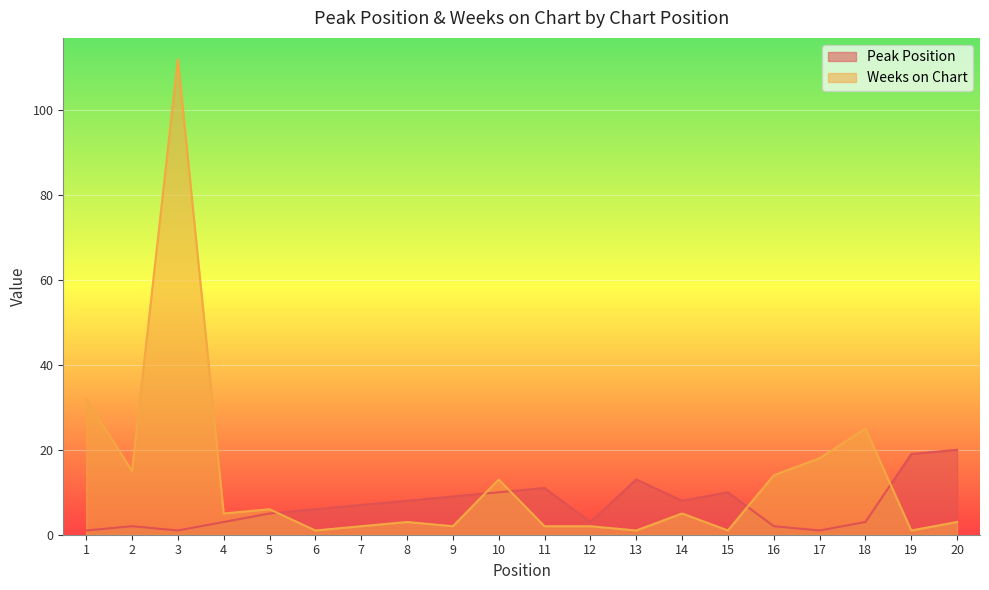

What is the value of the Peak Position point at the 3rd from the left?

1